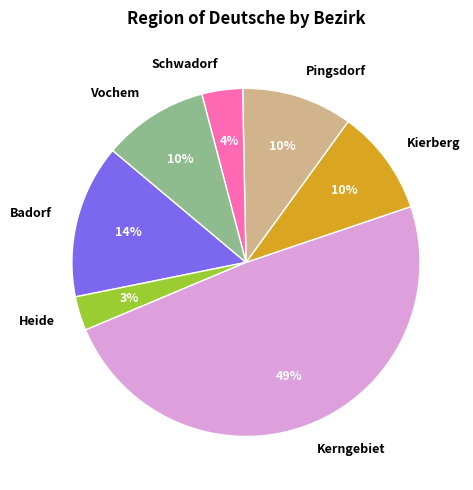

To the nearest percent, what percentage of the pie is Kierberg?

10%